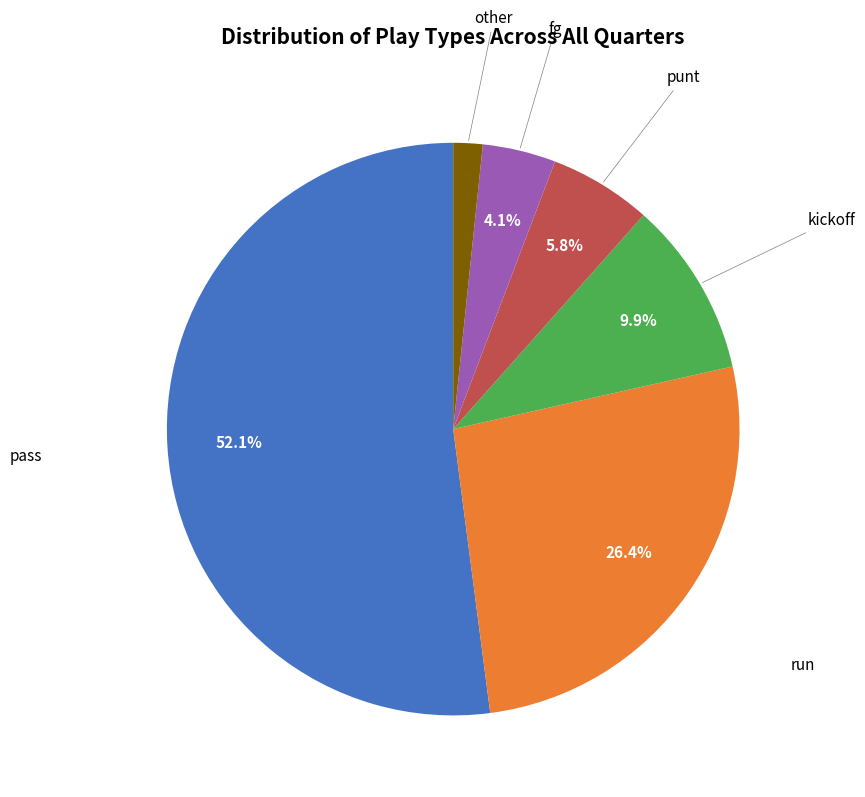

Is there a majority slice in this chart?

Yes